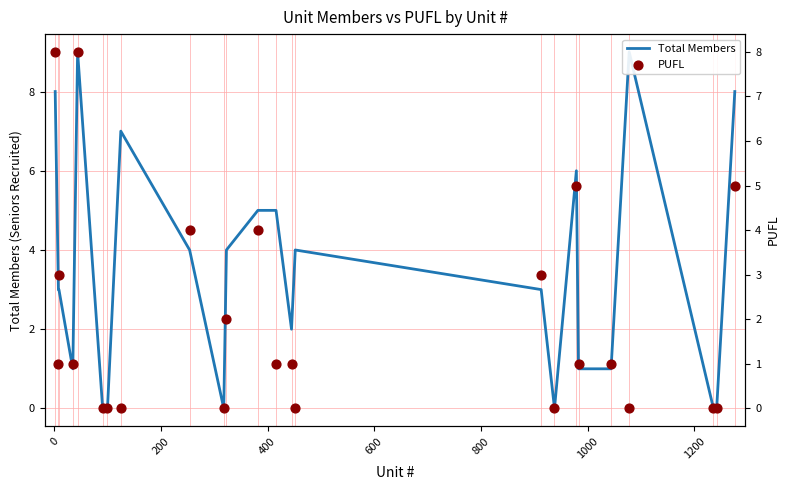

Is the value of Total Members at −200 greater than the value of PUFL at 1400?

Yes